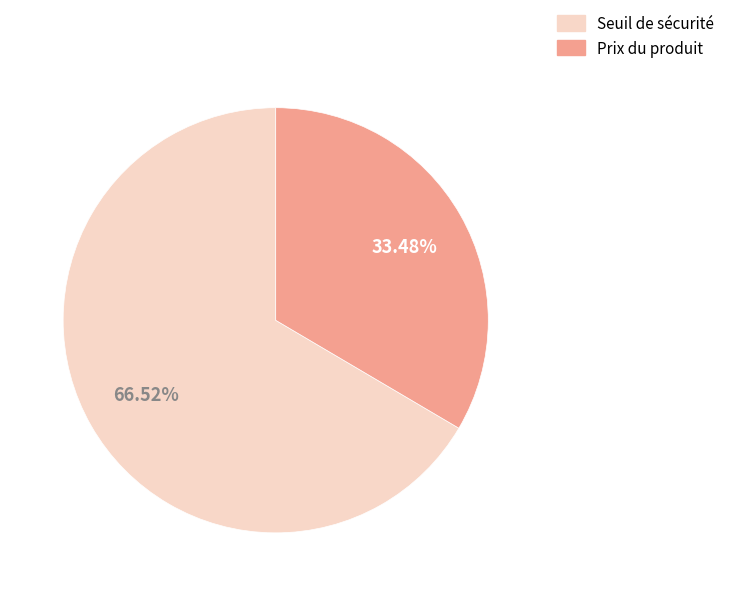

Is there any slice that represents more than half of the pie?

Yes